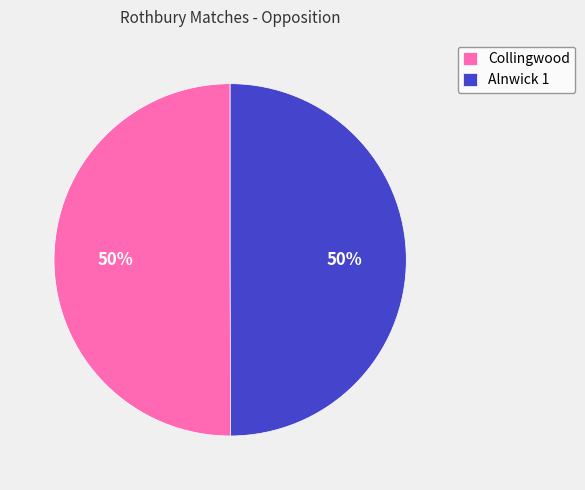

What is the ratio of the value at Alnwick 1 to the value at Collingwood?

1.0